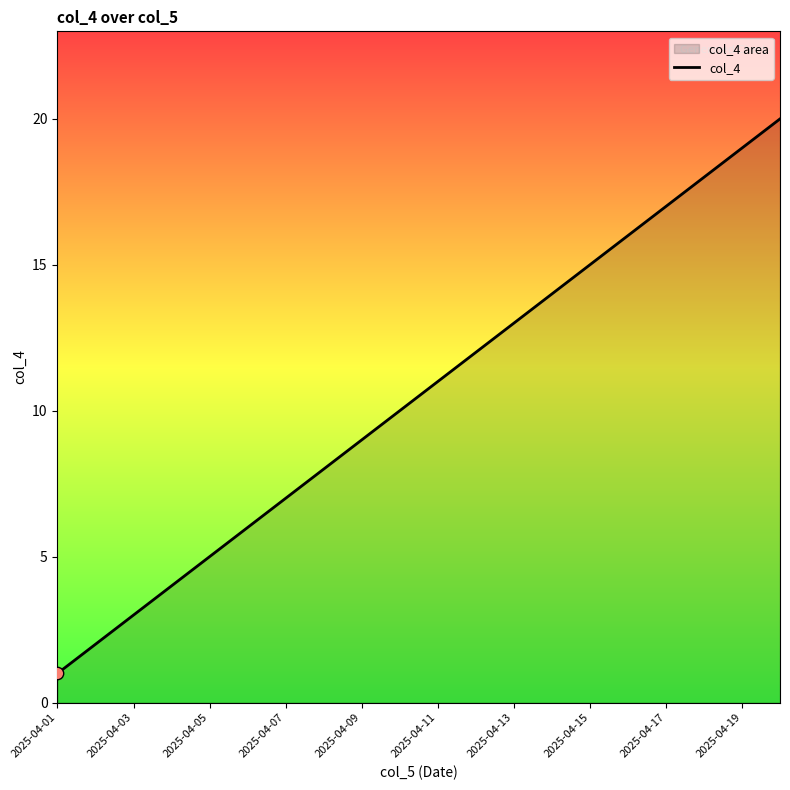

Which has a higher value, 2025-04-13 or 2025-04-07?

2025-04-13